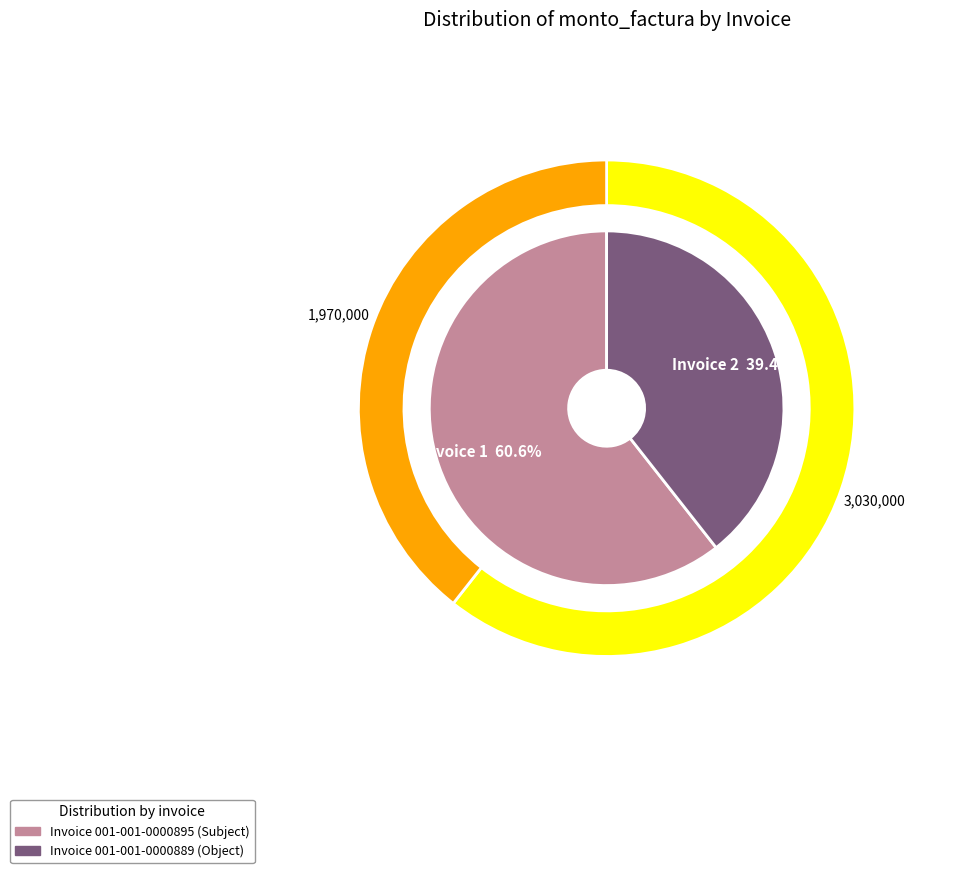

How many slices are in this pie chart?

2